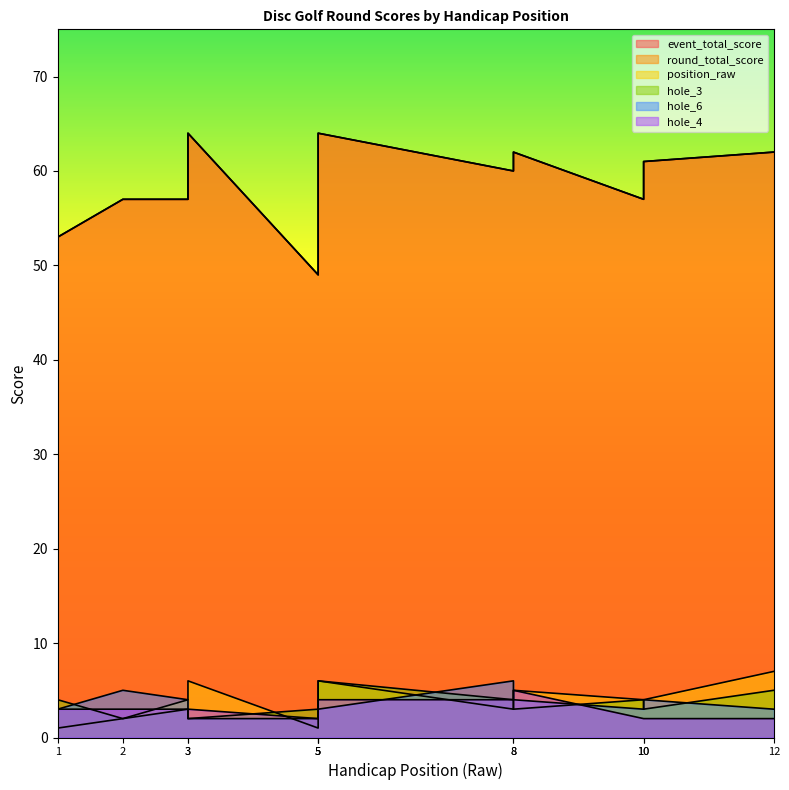

True or false: round_total_score and position_raw intersect in this chart.

False